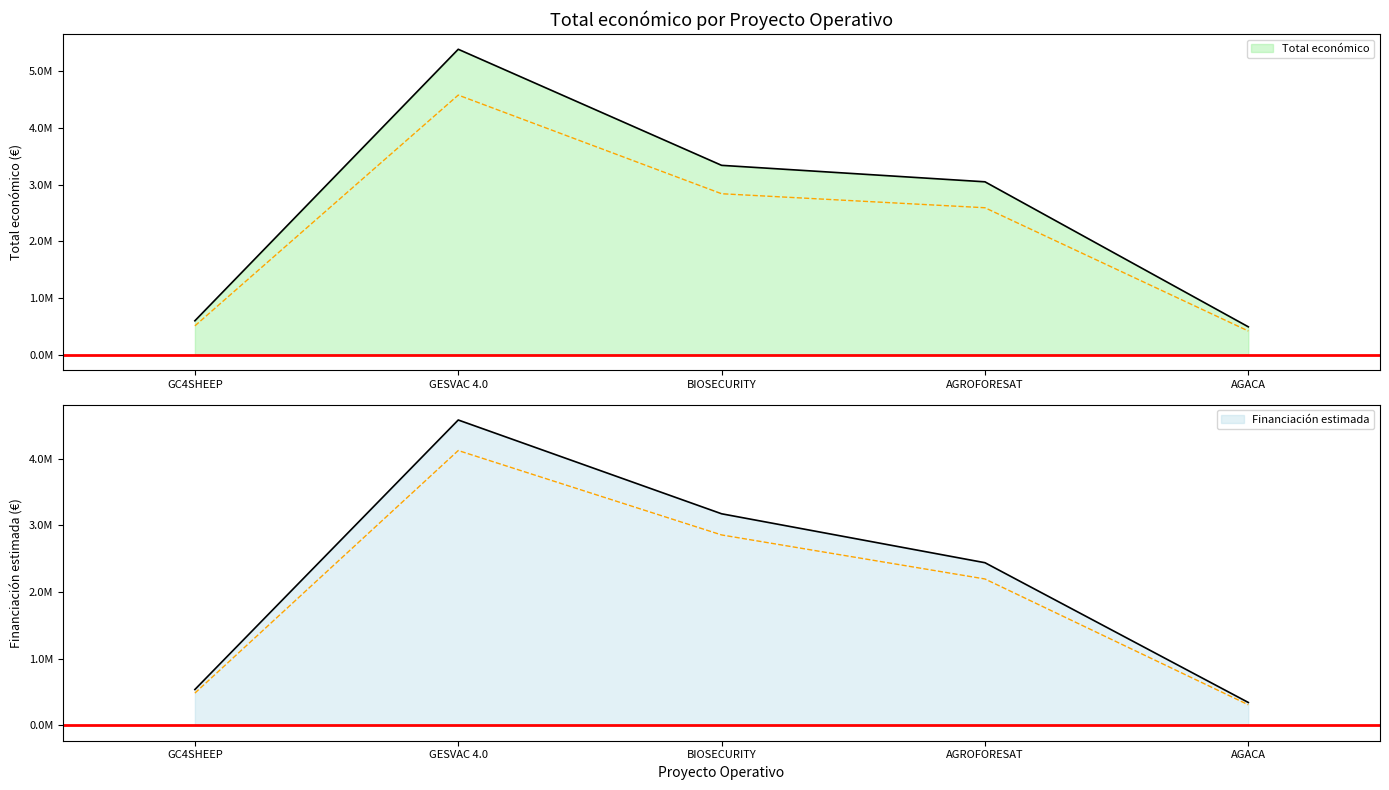

What is the greatest value displayed?

5390598